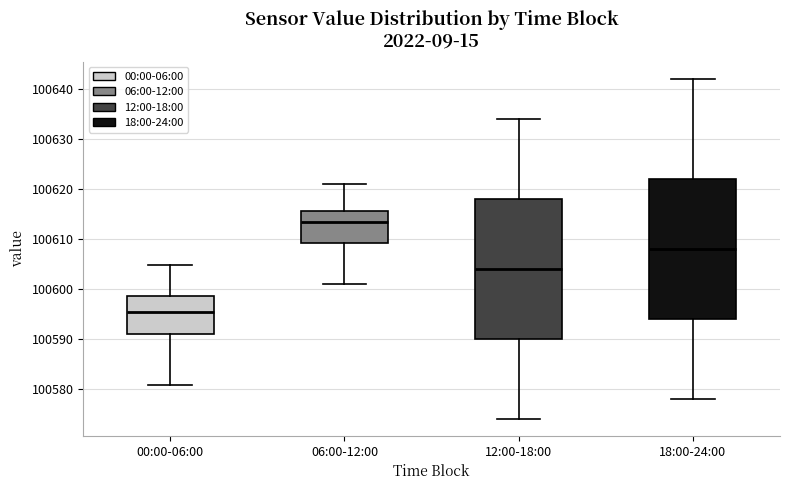

Reading left to right, transcribe this box plot: for each box, give where its median line is, the range the box spans, and where its two whiskers end, as read against the y-axis. The values are not printed on the chart, so give them approximately, as read against the axis.

00:00-06:00: median 100595, box 100591 to 100599, whiskers 100581 to 100605
06:00-12:00: median 100613, box 100609 to 100616, whiskers 100601 to 100621
12:00-18:00: median 100604, box 100590 to 100618, whiskers 100574 to 100634
18:00-24:00: median 100608, box 100594 to 100622, whiskers 100578 to 100642